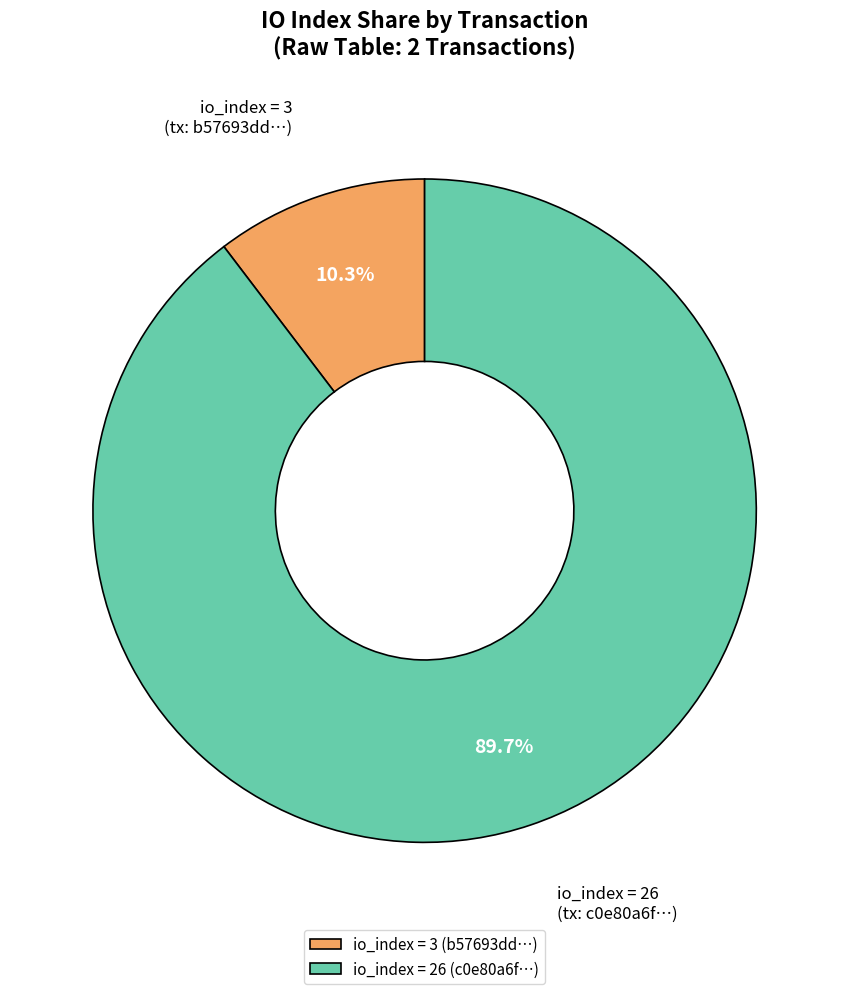

How many segments does this pie chart have?

2